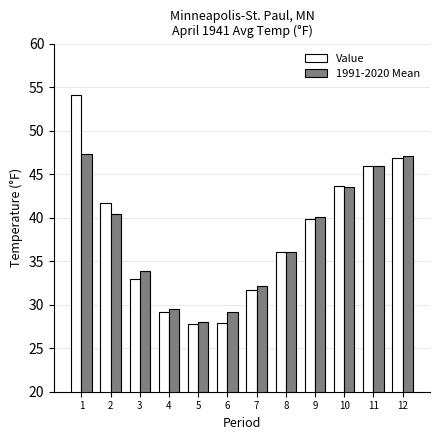

List the series in order of their overall mean, lowest first.

1991-2020 Mean, Value